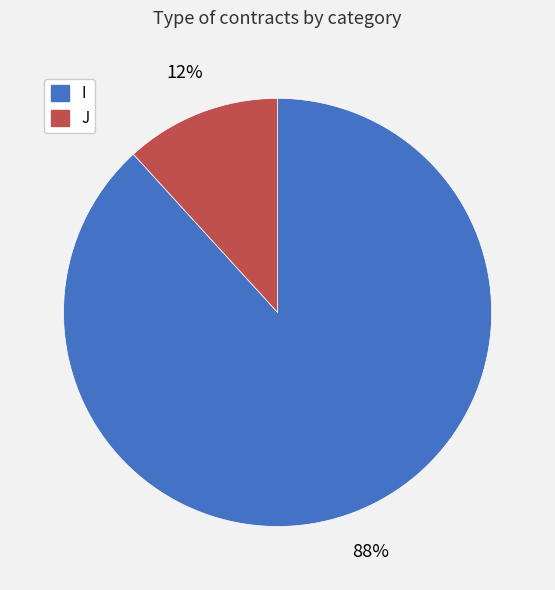

Rank the categories by value from highest to lowest.

I, J